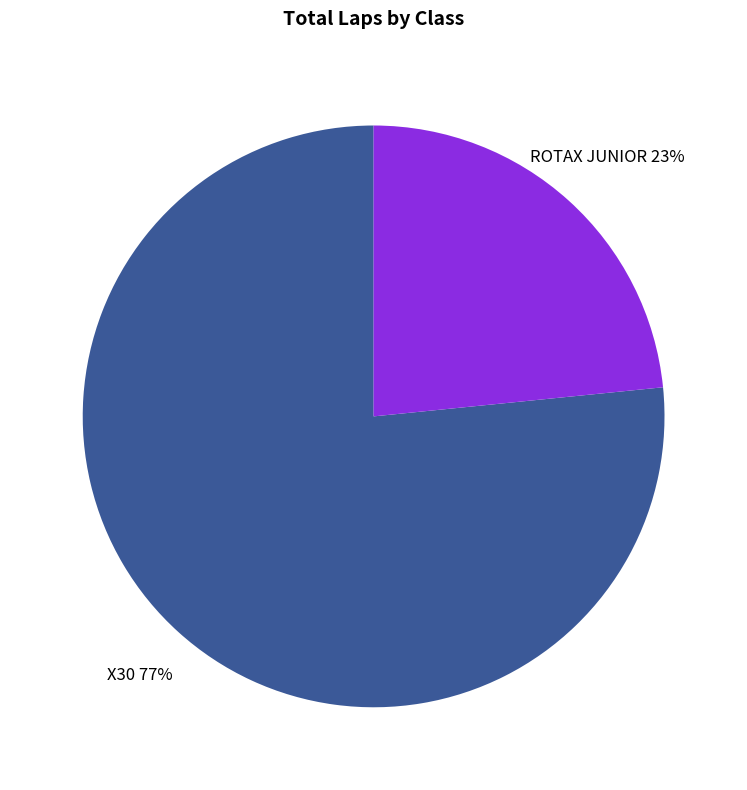

How many slices are in this pie chart?

2